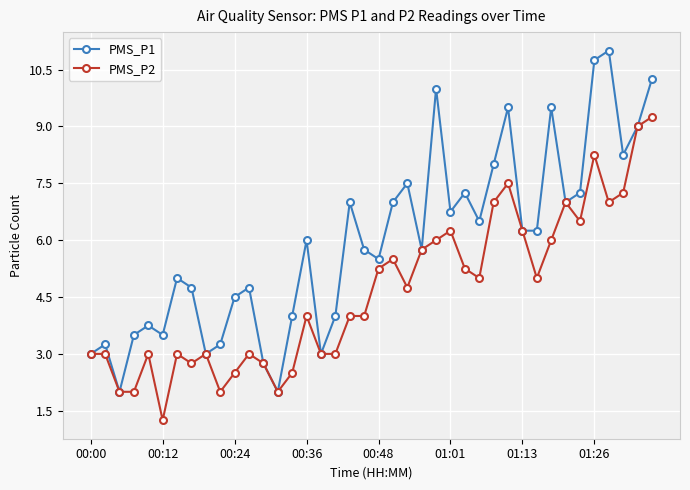

What is the value of the PMS_P1 point at the 23rd from the left?

7.5